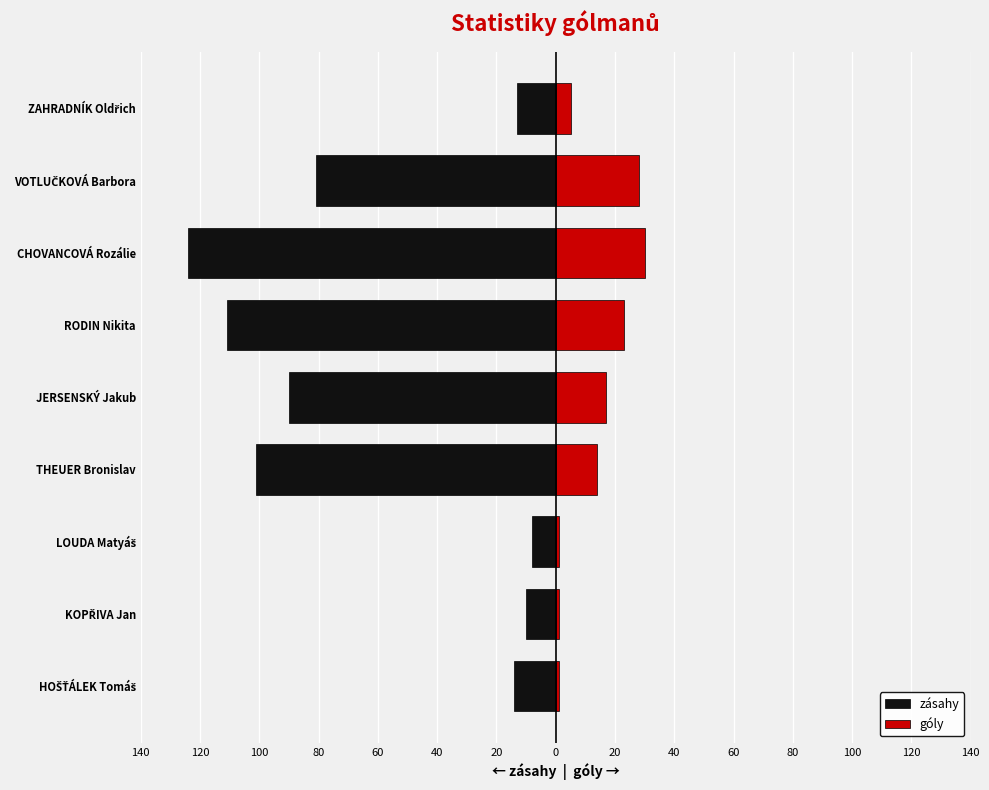

Count the number of data series in this chart.

2